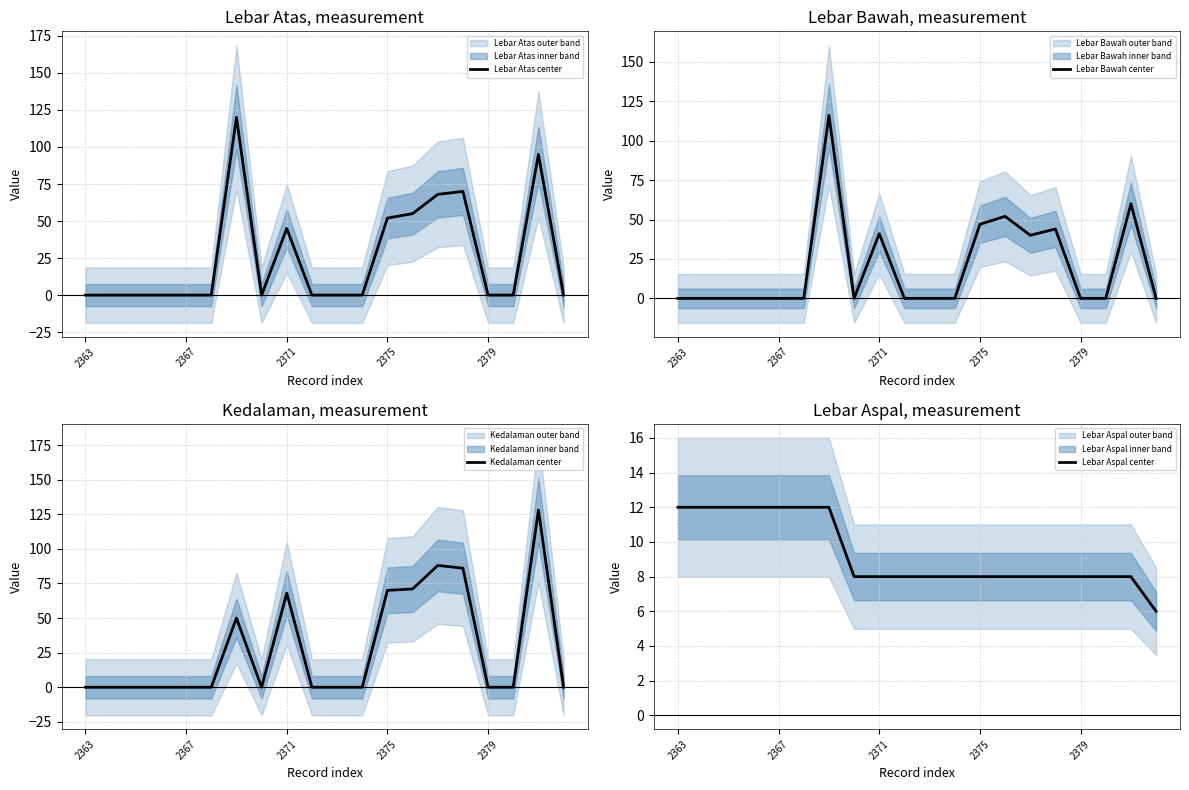

Is it true that Kedalaman center equals 0 at 2363?

True